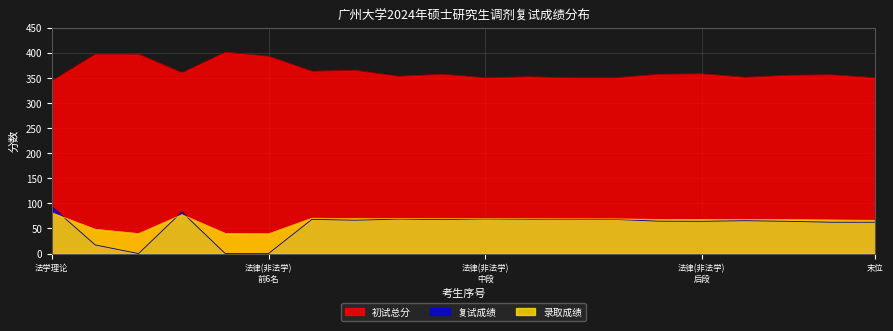

How many series are shown in this chart?

3